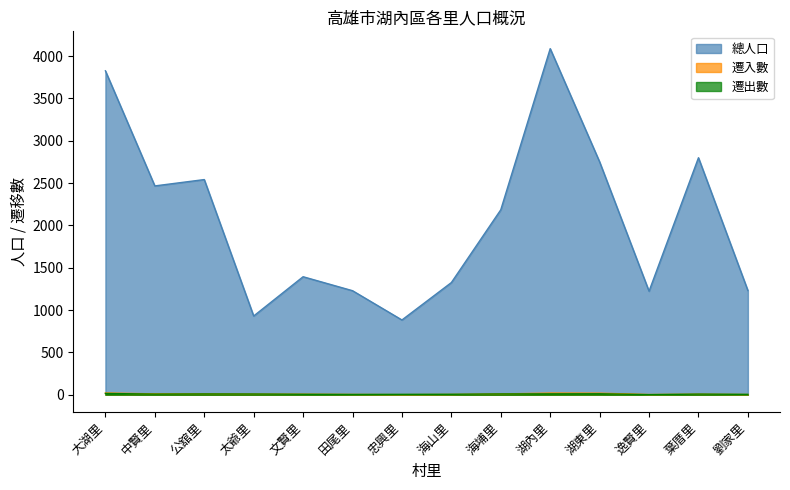

What is the sum of the 遷出數 values at 湖內里 and 海山里?

15